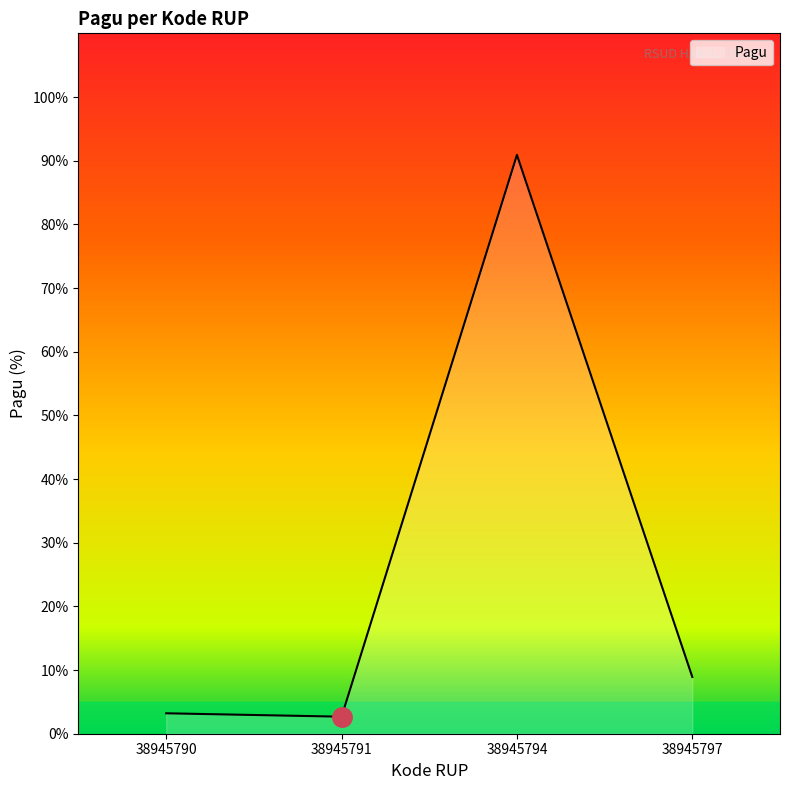

Where is the first local maximum?

38945794